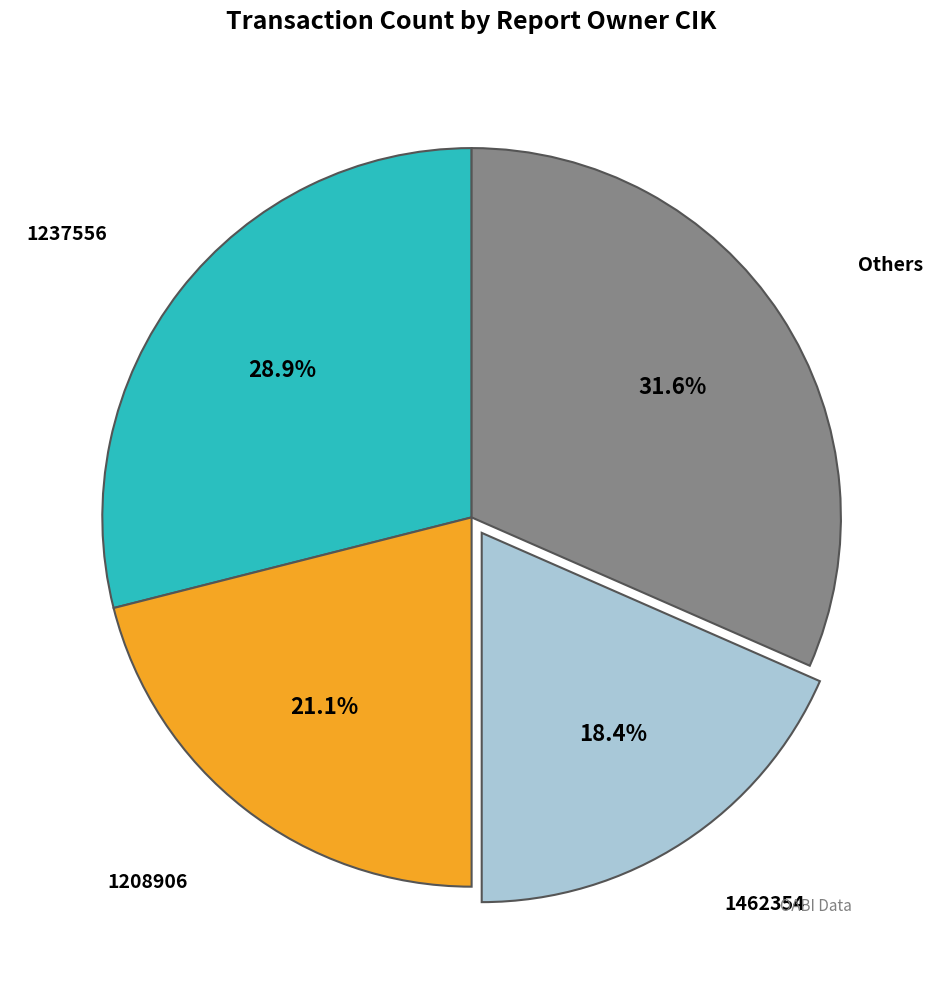

Does any single category account for the majority?

No